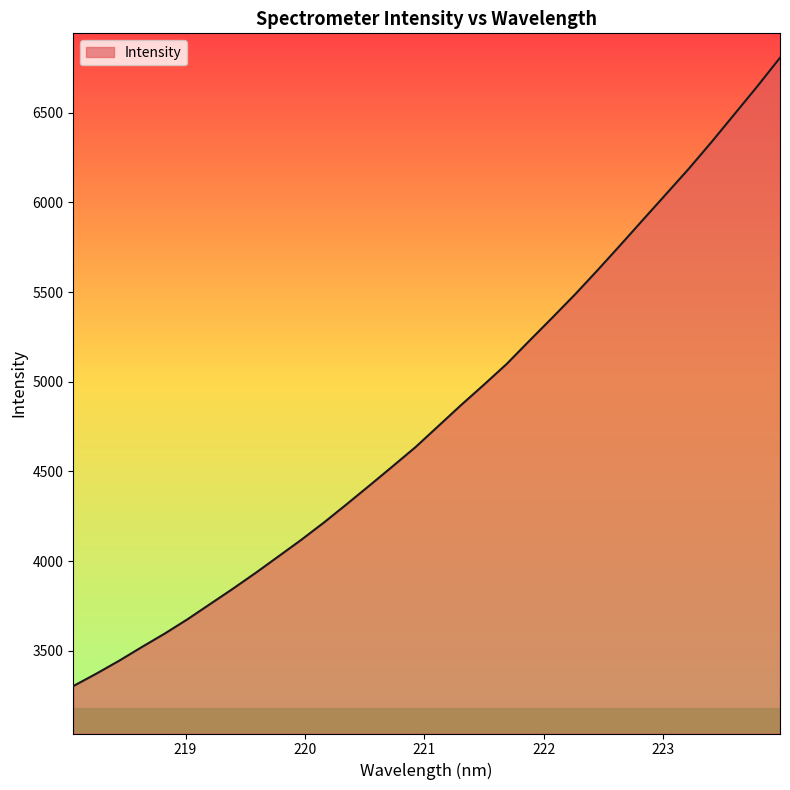

What is the minimum value shown in the chart?

3304.0